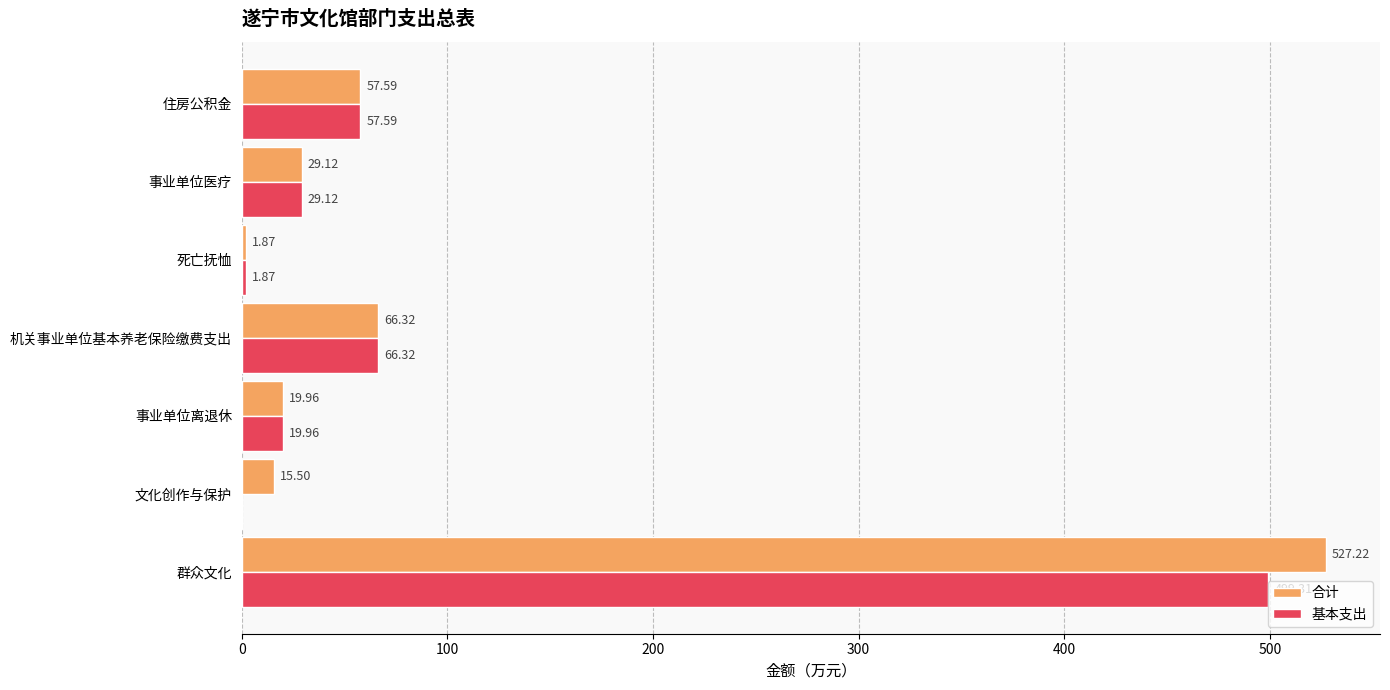

Which category has the highest value in the 合计 series?

群众文化